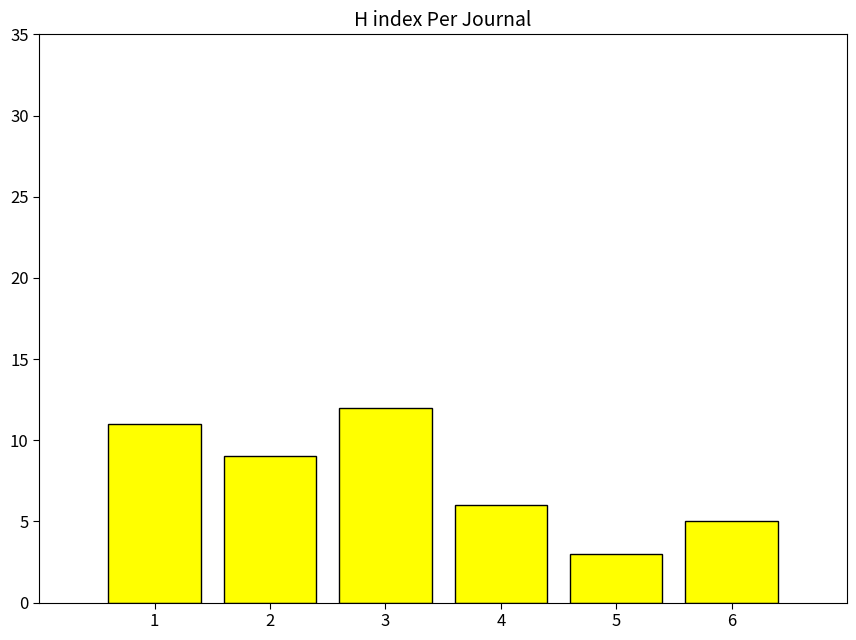

At which label does the data first exceed 9?

1